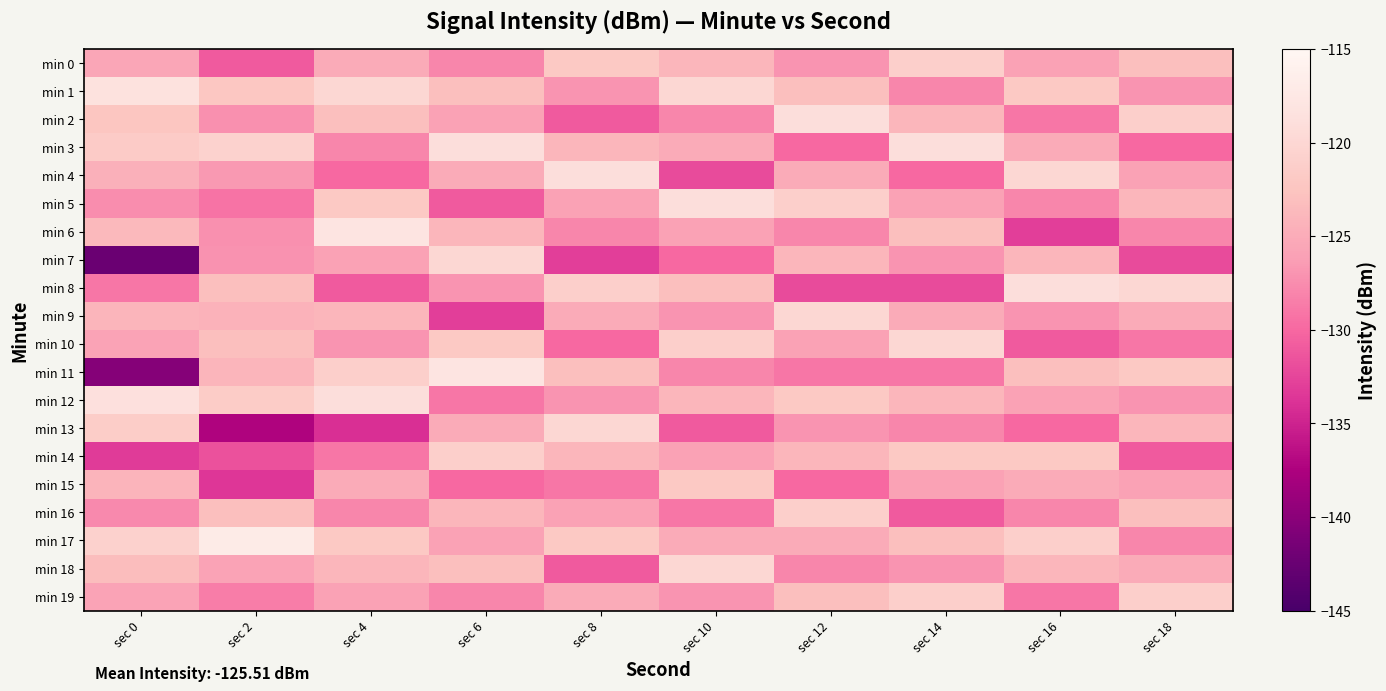

Reading left to right, transcribe all the data shown in this chart.

min 0: sec 0=-125.4	sec 2=-131.0	sec 4=-125.0	sec 6=-128.0	sec 8=-122.0	sec 10=-124.0	sec 12=-127.0	sec 14=-121.0	sec 16=-126.0	sec 18=-123.0
min 1: sec 0=-118.5	sec 2=-122.2	sec 4=-120.0	sec 6=-123.0	sec 8=-127.0	sec 10=-120.0	sec 12=-123.0	sec 14=-128.0	sec 16=-122.0	sec 18=-127.0
min 2: sec 0=-122.3	sec 2=-127.3	sec 4=-123.0	sec 6=-126.0	sec 8=-131.0	sec 10=-128.0	sec 12=-119.0	sec 14=-124.0	sec 16=-129.0	sec 18=-121.0
min 3: sec 0=-121.6	sec 2=-120.7	sec 4=-128.0	sec 6=-119.0	sec 8=-124.0	sec 10=-125.0	sec 12=-130.0	sec 14=-119.0	sec 16=-125.0	sec 18=-130.0
min 4: sec 0=-124.5	sec 2=-126.6	sec 4=-130.0	sec 6=-125.0	sec 8=-119.0	sec 10=-132.0	sec 12=-125.0	sec 14=-130.0	sec 16=-120.0	sec 18=-126.0
min 5: sec 0=-127.4	sec 2=-129.3	sec 4=-122.0	sec 6=-131.0	sec 8=-126.0	sec 10=-119.0	sec 12=-121.0	sec 14=-126.0	sec 16=-128.0	sec 18=-124.0
min 6: sec 0=-123.6	sec 2=-127.3	sec 4=-118.0	sec 6=-124.0	sec 8=-128.0	sec 10=-126.0	sec 12=-128.0	sec 14=-123.0	sec 16=-133.0	sec 18=-128.0
min 7: sec 0=-142.3	sec 2=-127.1	sec 4=-126.0	sec 6=-120.0	sec 8=-133.0	sec 10=-130.0	sec 12=-124.0	sec 14=-127.0	sec 16=-124.0	sec 18=-132.0
min 8: sec 0=-129.0	sec 2=-123.0	sec 4=-131.0	sec 6=-127.0	sec 8=-121.0	sec 10=-123.0	sec 12=-132.0	sec 14=-132.0	sec 16=-119.0	sec 18=-120.0
min 9: sec 0=-124.1	sec 2=-124.3	sec 4=-124.0	sec 6=-133.0	sec 8=-125.0	sec 10=-127.0	sec 12=-120.0	sec 14=-125.0	sec 16=-127.0	sec 18=-125.0
min 10: sec 0=-125.9	sec 2=-123.0	sec 4=-127.0	sec 6=-122.0	sec 8=-130.0	sec 10=-121.0	sec 12=-126.0	sec 14=-120.0	sec 16=-131.0	sec 18=-129.0
min 11: sec 0=-140.3	sec 2=-124.1	sec 4=-121.0	sec 6=-118.0	sec 8=-123.0	sec 10=-128.0	sec 12=-129.0	sec 14=-129.0	sec 16=-123.0	sec 18=-122.0
min 12: sec 0=-118.7	sec 2=-121.5	sec 4=-119.0	sec 6=-129.0	sec 8=-127.0	sec 10=-124.0	sec 12=-122.0	sec 14=-124.0	sec 16=-126.0	sec 18=-127.0
min 13: sec 0=-121.4	sec 2=-137.4	sec 4=-134.0	sec 6=-125.0	sec 8=-120.0	sec 10=-131.0	sec 12=-127.0	sec 14=-128.0	sec 16=-130.0	sec 18=-124.0
min 14: sec 0=-133.3	sec 2=-131.5	sec 4=-129.0	sec 6=-121.0	sec 8=-124.0	sec 10=-126.0	sec 12=-124.0	sec 14=-122.0	sec 16=-122.0	sec 18=-131.0
min 15: sec 0=-124.2	sec 2=-133.6	sec 4=-125.0	sec 6=-130.0	sec 8=-129.0	sec 10=-122.0	sec 12=-130.0	sec 14=-126.0	sec 16=-125.0	sec 18=-126.0
min 16: sec 0=-127.7	sec 2=-123.0	sec 4=-128.0	sec 6=-124.0	sec 8=-126.0	sec 10=-129.0	sec 12=-121.0	sec 14=-131.0	sec 16=-128.0	sec 18=-123.0
min 17: sec 0=-120.8	sec 2=-116.9	sec 4=-122.0	sec 6=-126.0	sec 8=-122.0	sec 10=-125.0	sec 12=-125.0	sec 14=-123.0	sec 16=-121.0	sec 18=-128.0
min 18: sec 0=-123.3	sec 2=-125.8	sec 4=-124.0	sec 6=-123.0	sec 8=-131.0	sec 10=-120.0	sec 12=-128.0	sec 14=-127.0	sec 16=-124.0	sec 18=-125.0
min 19: sec 0=-125.8	sec 2=-128.5	sec 4=-126.0	sec 6=-128.0	sec 8=-125.0	sec 10=-127.0	sec 12=-123.0	sec 14=-121.0	sec 16=-129.0	sec 18=-121.0